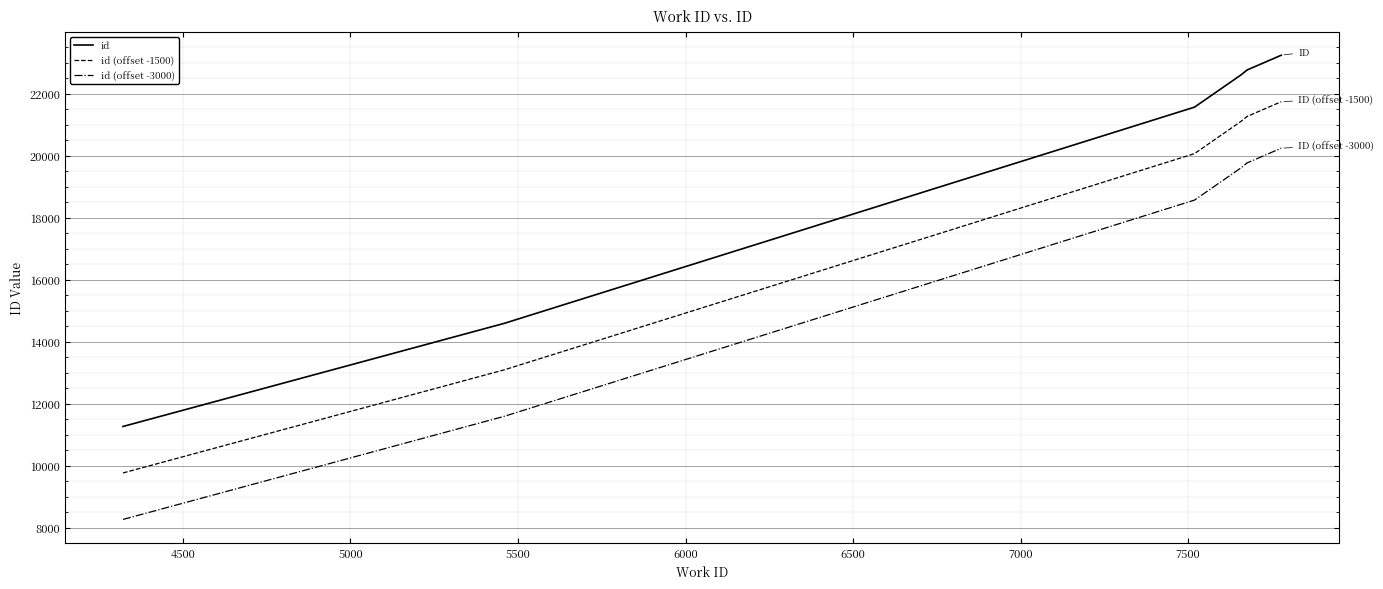

How many values in the id (offset -1500) series are below 21104?

3